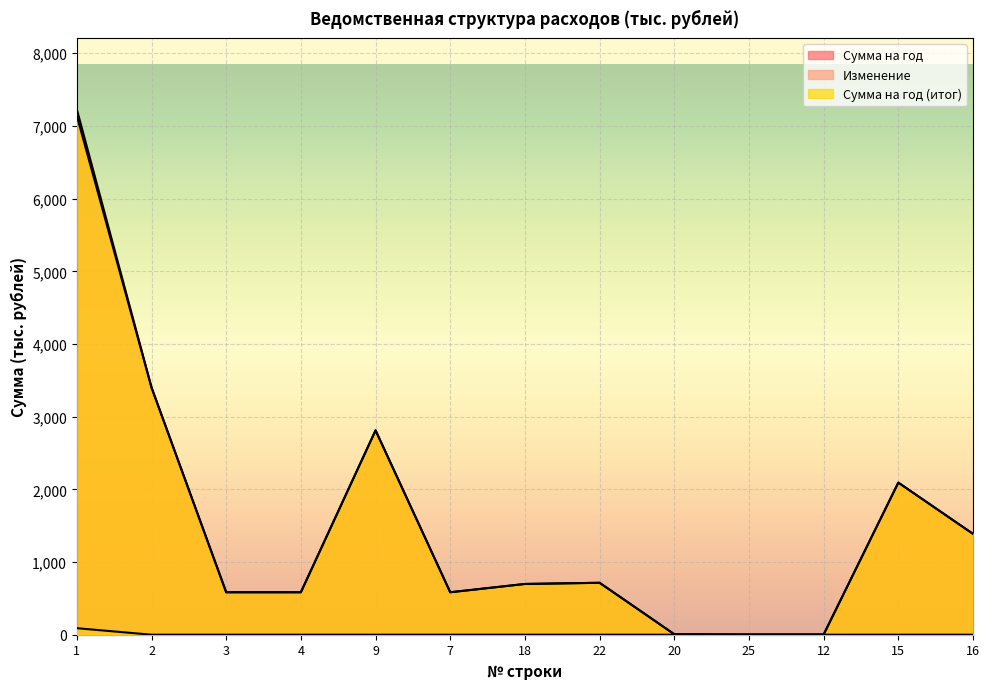

What is the sum of all Изменение values?

89.8